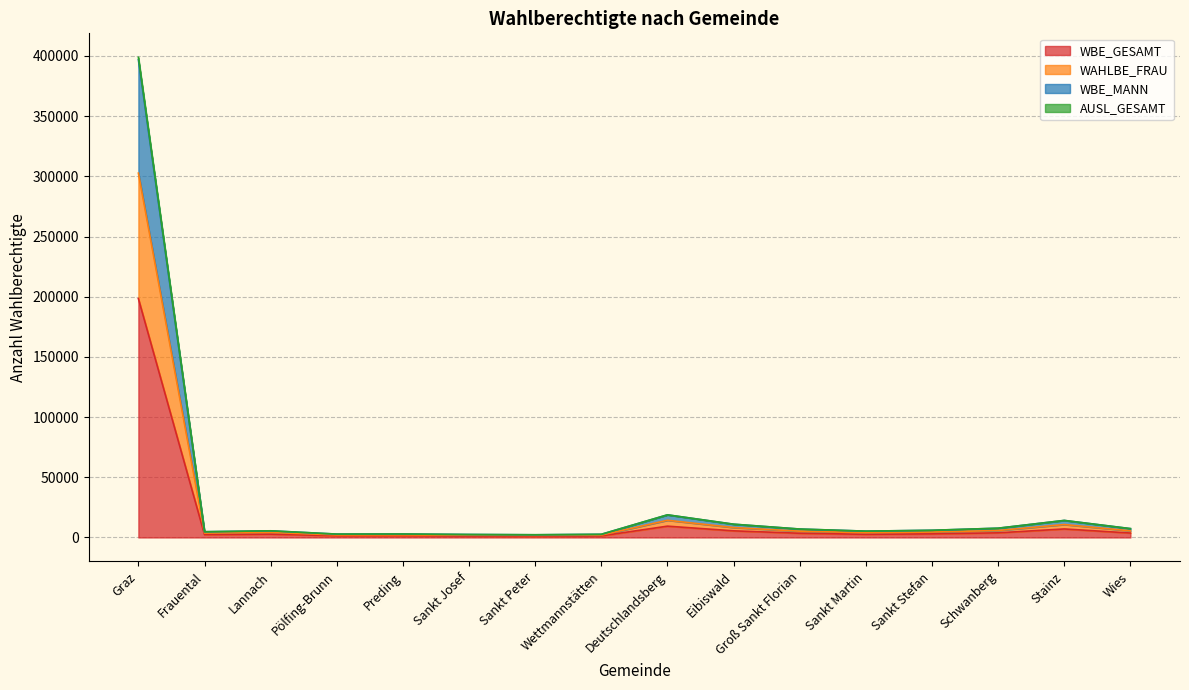

Where is WBE_GESAMT nearest to the value 99773?

Deutschlandsberg